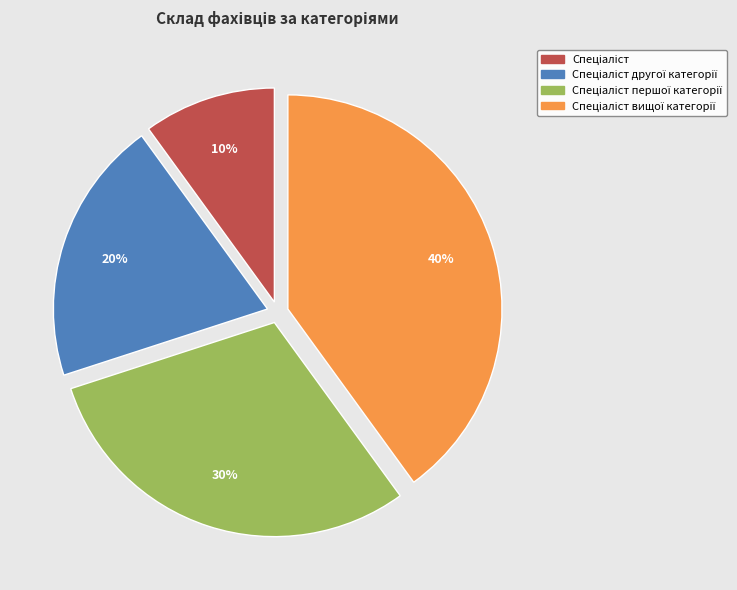

Is there any slice that represents more than half of the pie?

No